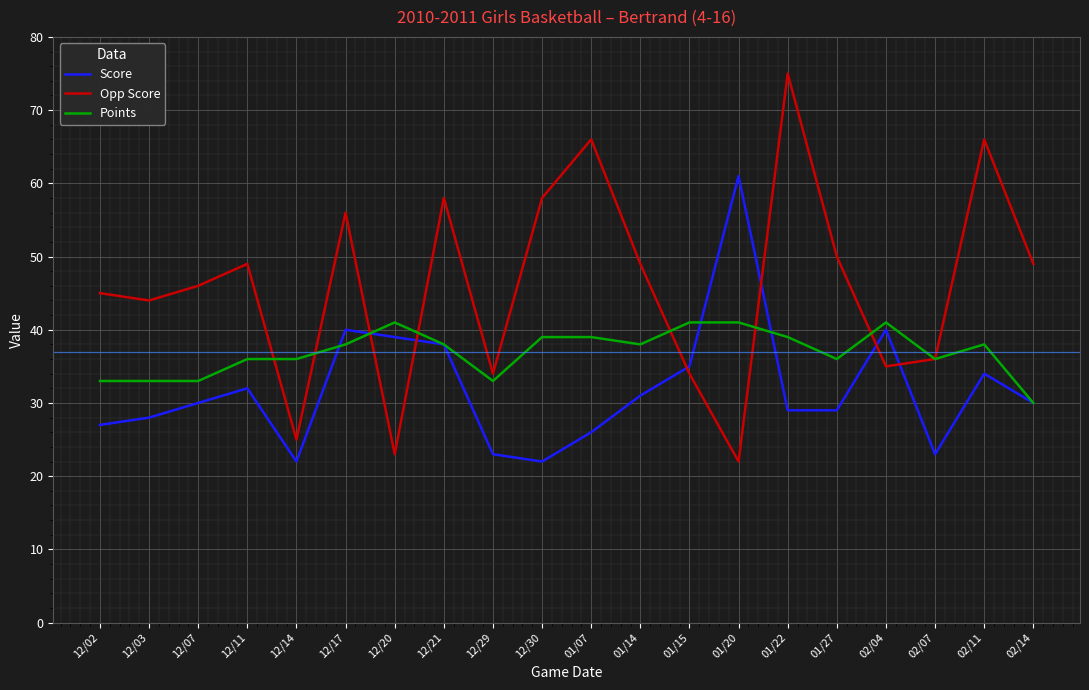

How many times do Opp Score and Score cross each other?

6